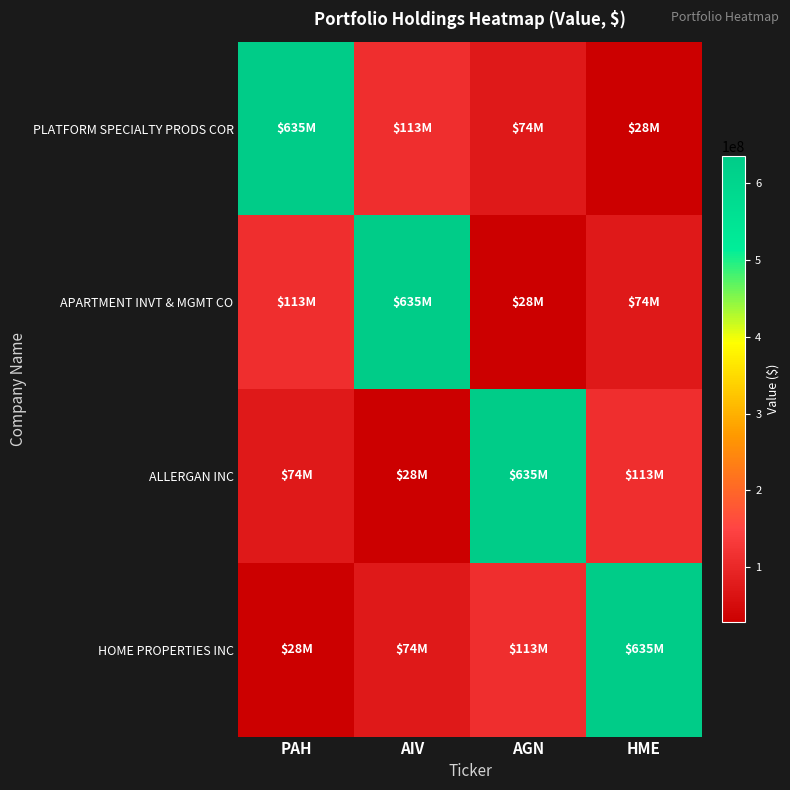

How many series are shown in this chart?

4